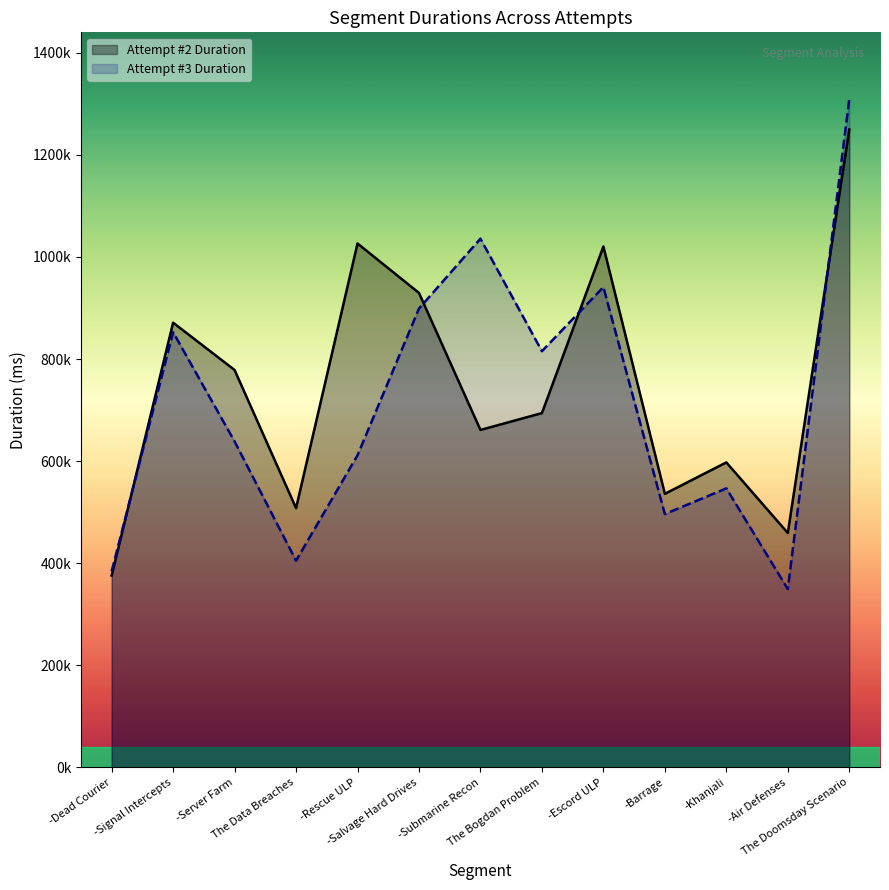

The value of Attempt #2 Duration at -Signal Intercepts is 871270. True or false?

True